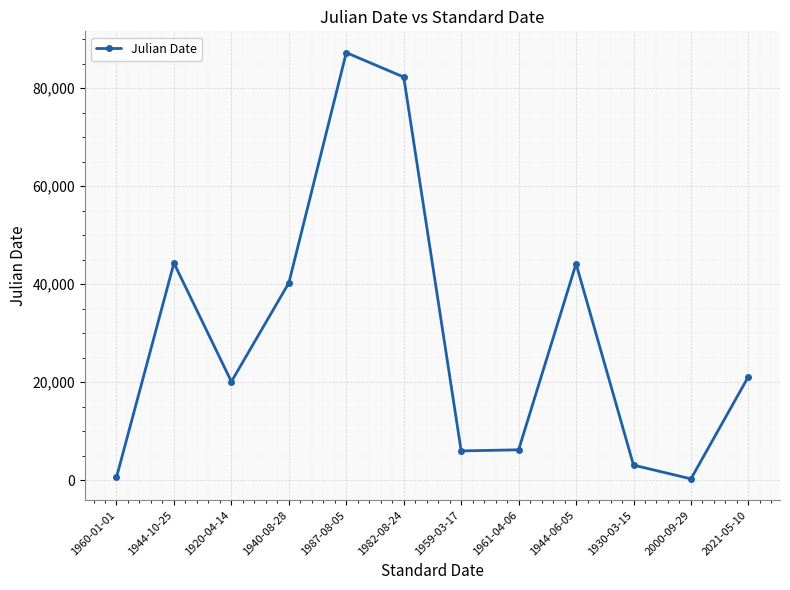

Does the chart have visible grid lines?

Yes